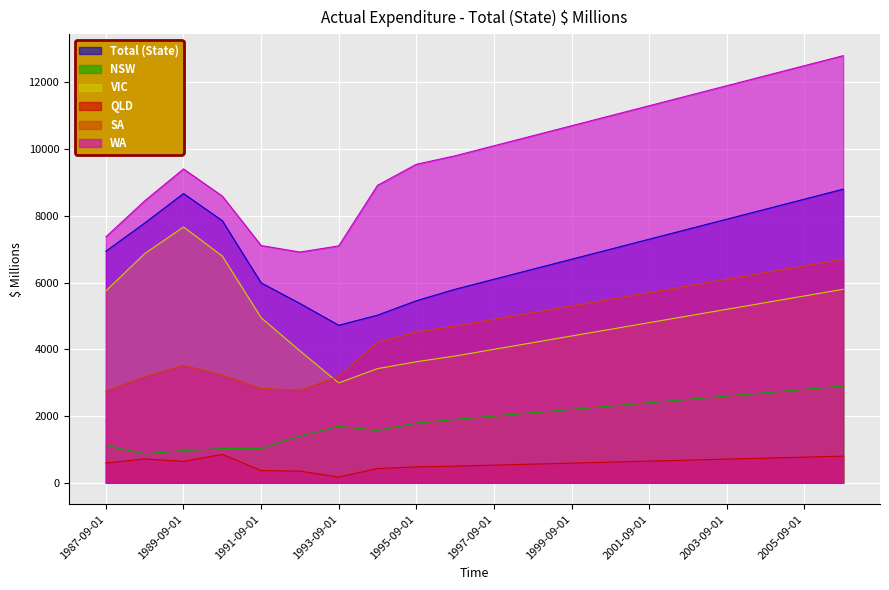

True or false: QLD and WA cross at least once.

False